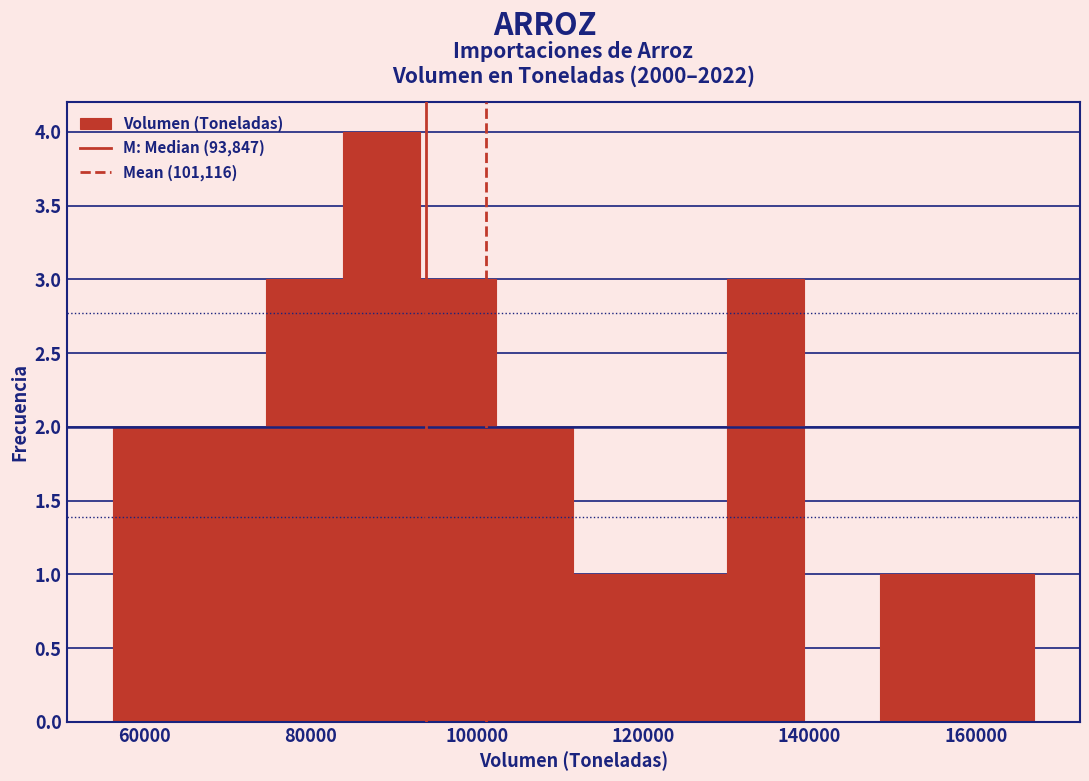

Which range on the x-axis has the tallest bar?

84000 to 94000